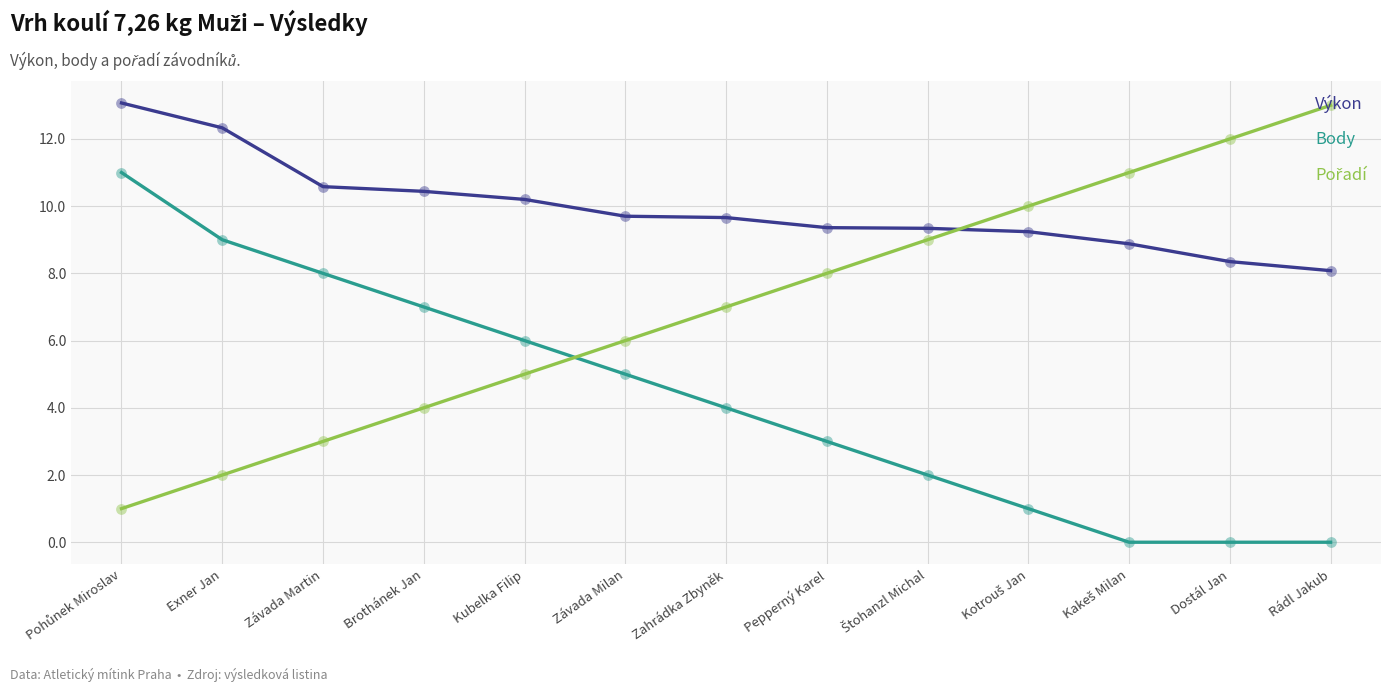

Which series has the largest total across all categories?

Výkon